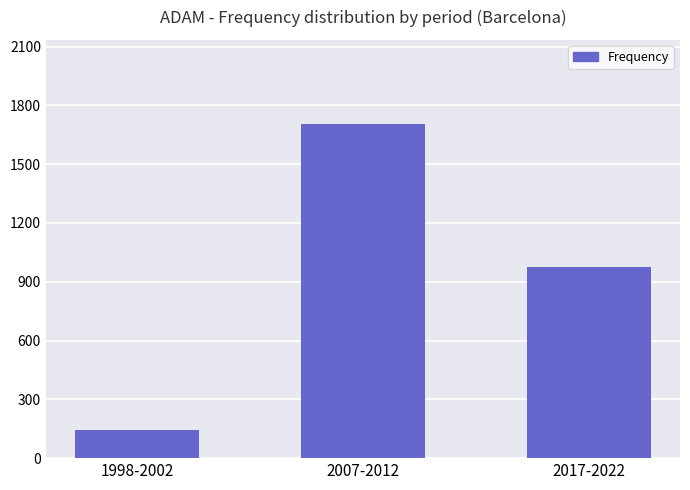

What is the approximate value at 2017-2022?

977